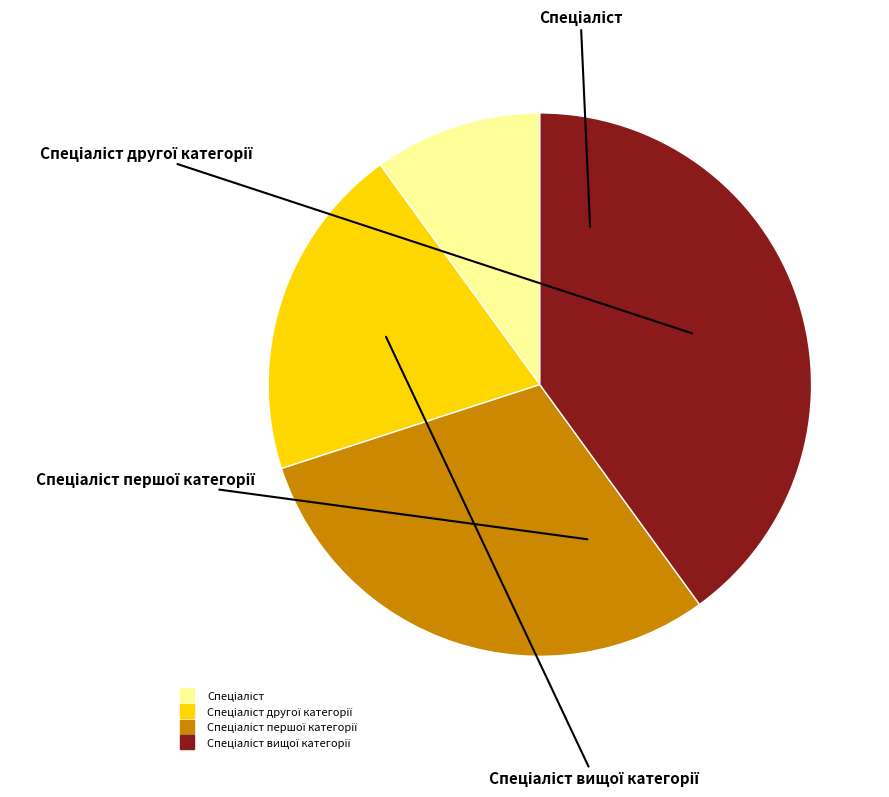

Is there any slice that represents more than half of the pie?

No